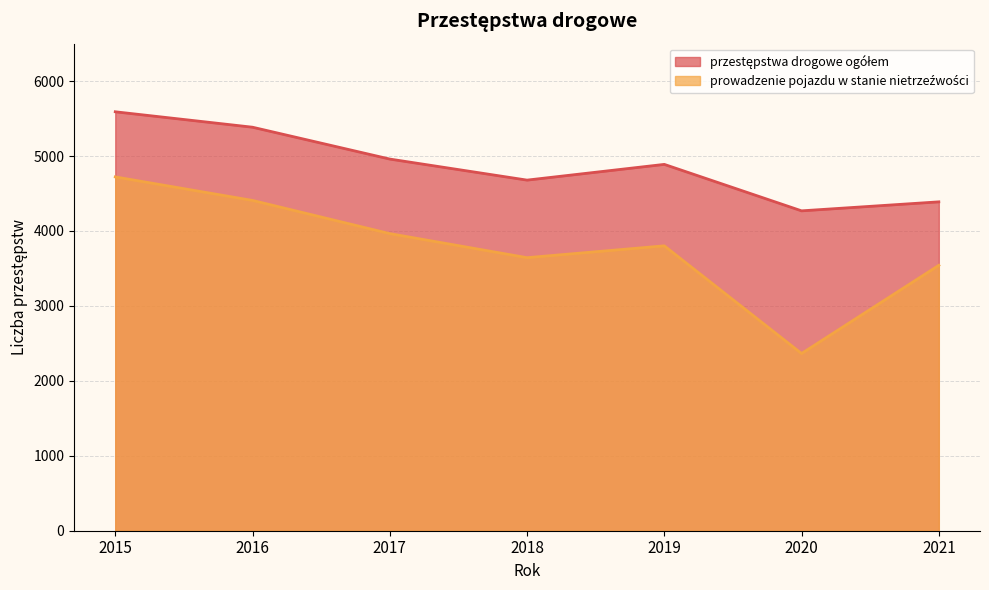

How many interior local peaks does the przestępstwa drogowe ogółem series have?

1